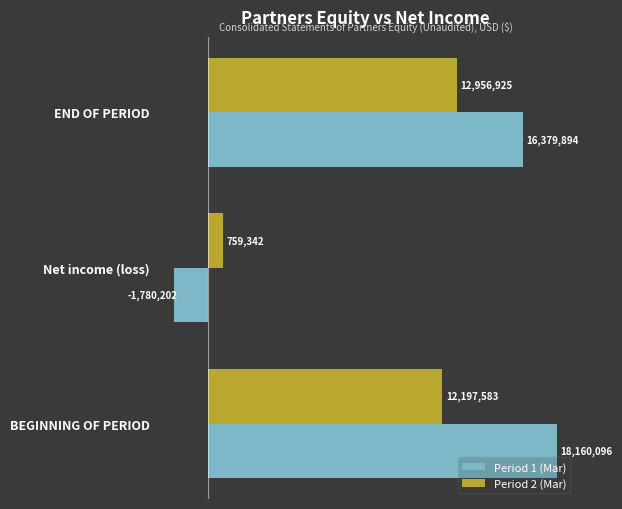

What are all the series names shown in the legend?

Period 1 (Mar), Period 2 (Mar)